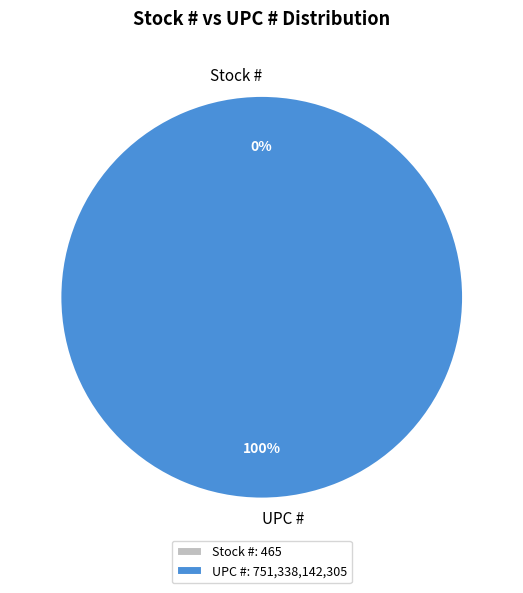

Rank the categories by value from lowest to highest.

Stock #, UPC #